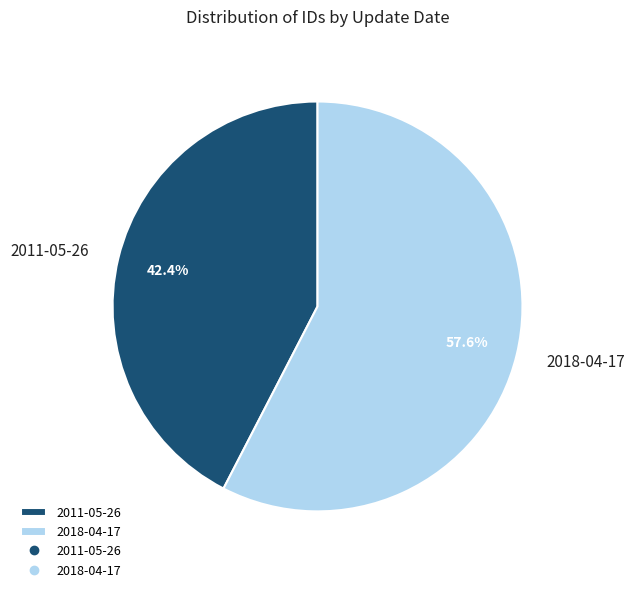

What portion of the pie excludes 2011-05-26?

57.6%